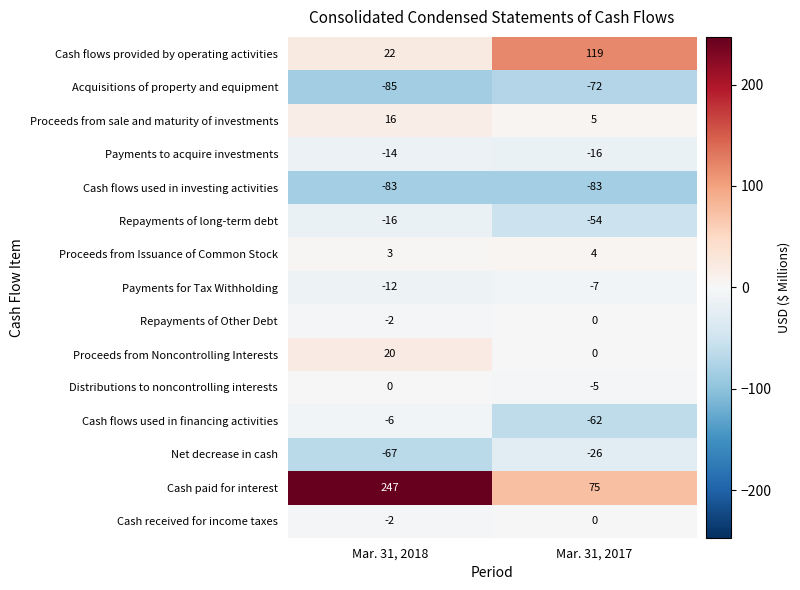

Rank the categories by Cash paid for interest value from highest to lowest.

Mar. 31, 2018, Mar. 31, 2017